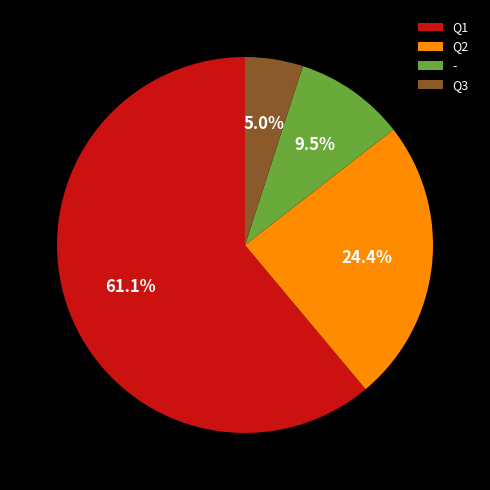

Approximately how many times larger is the value at Q3 compared to Q1?

0.1